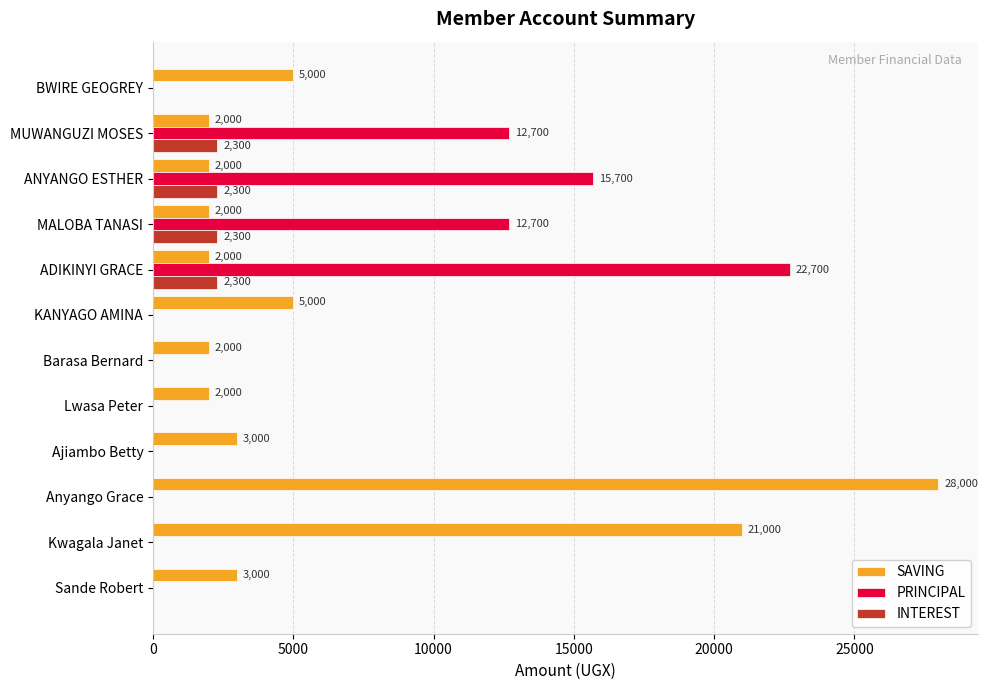

Which series has the largest total across all categories?

SAVING